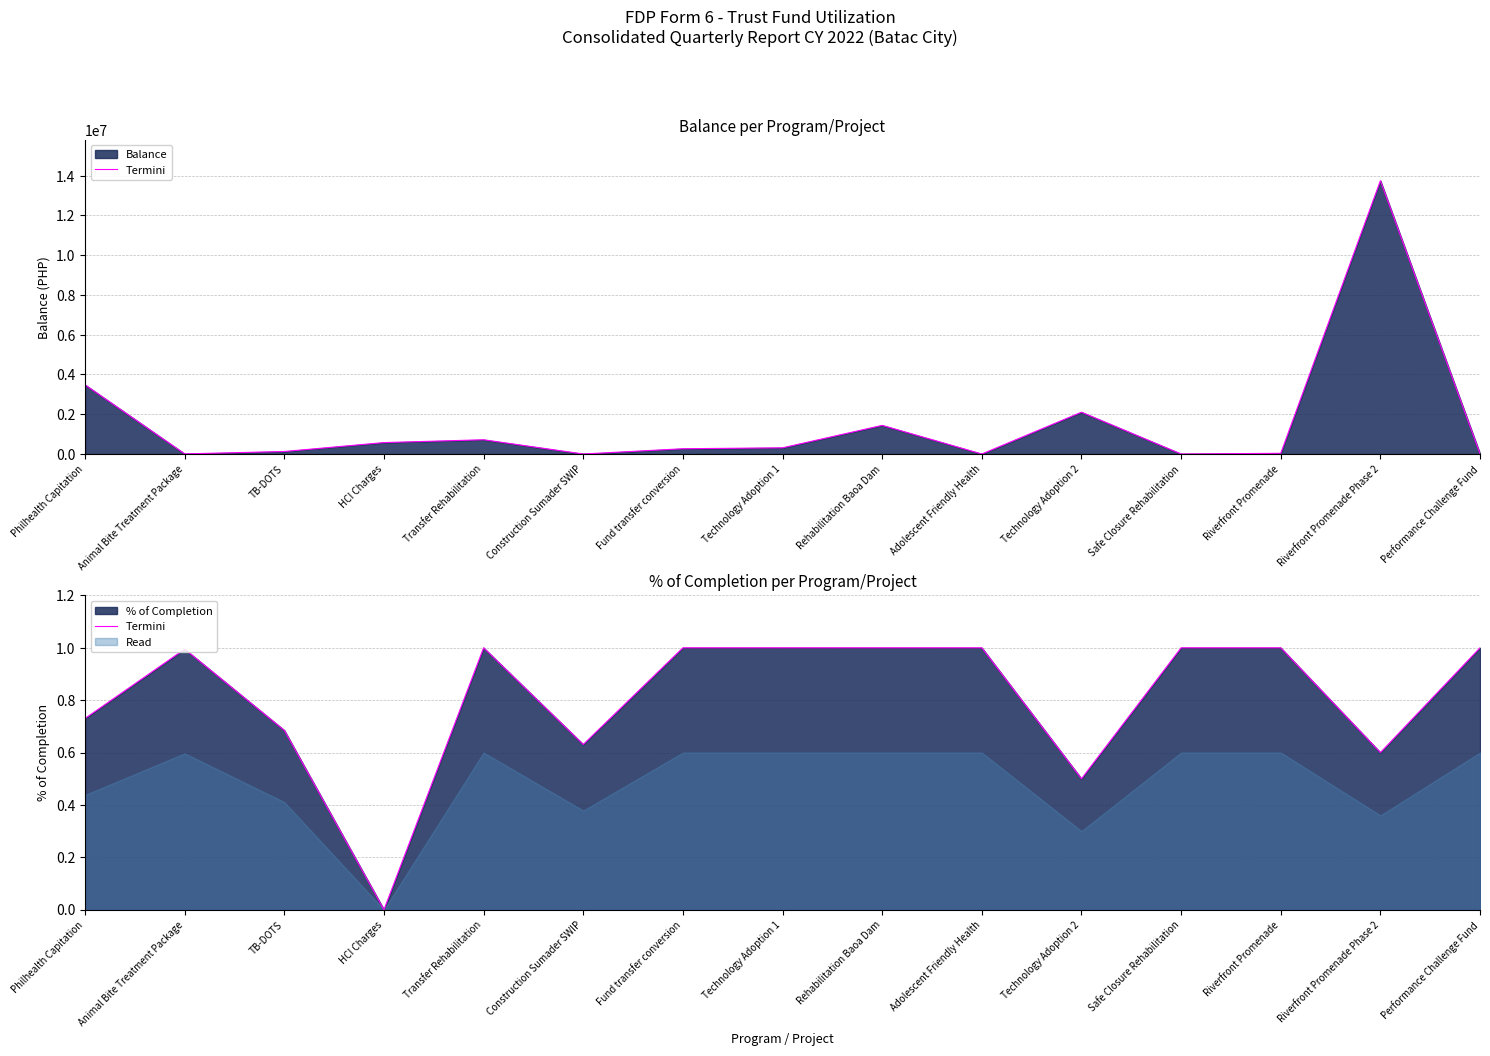

What is the difference between the values at TB-DOTS and Riverfront Promenade?

0.3